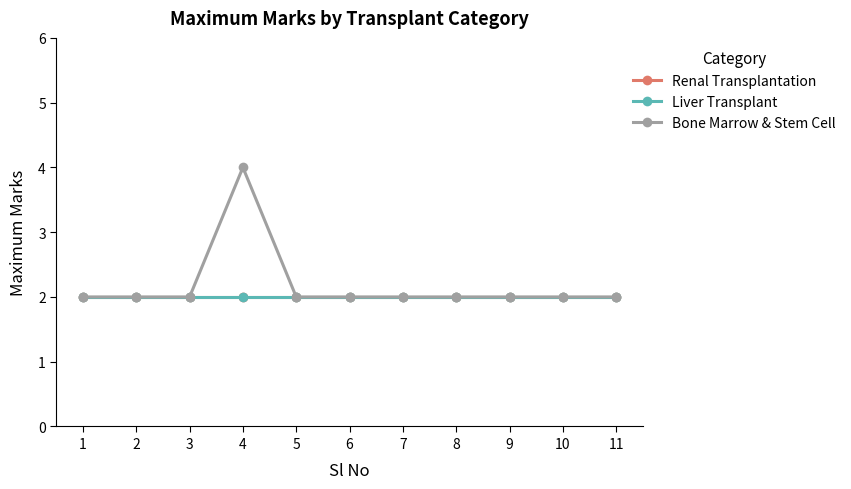

Is the value of Liver Transplant at 7 greater than the value of Renal Transplantation at 1?

No